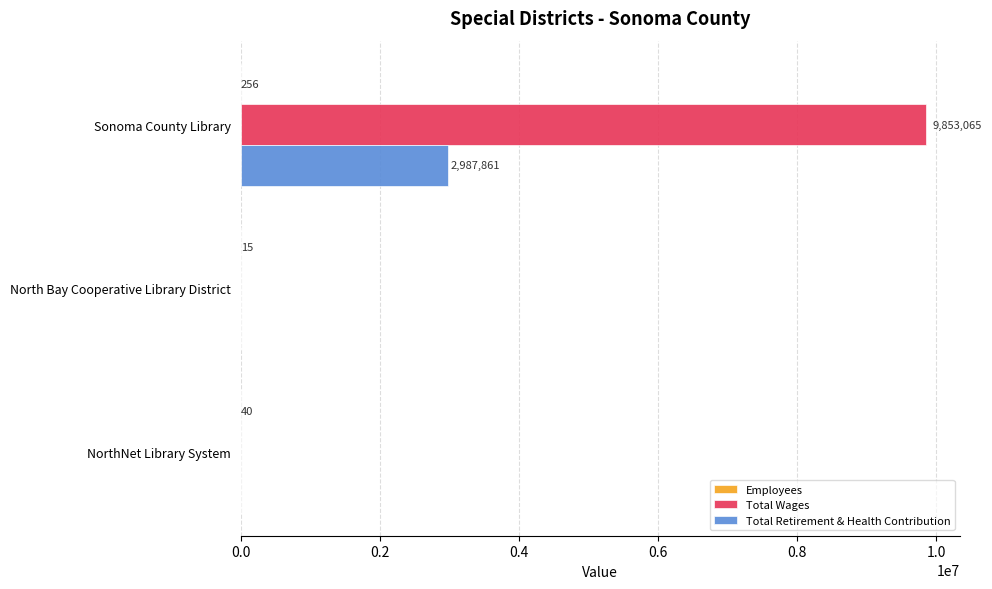

The value of Total Retirement & Health Contribution at NorthNet Library System is -1164842. True or false?

False